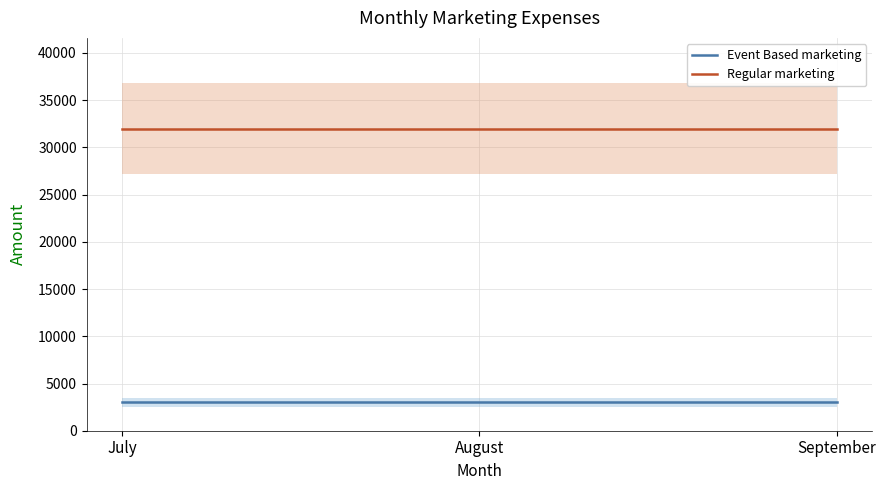

List the series in order of their peak value, lowest first.

Event Based marketing, Regular marketing